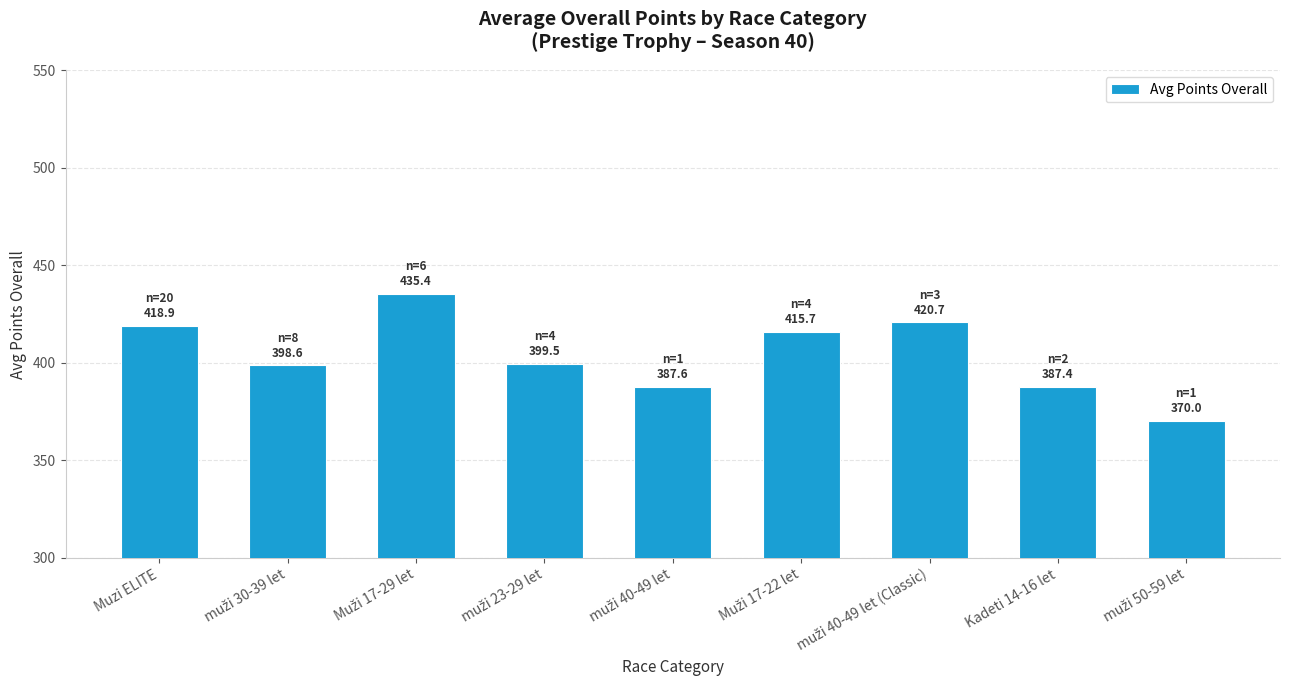

True or false: the data shows 583.0 at Kadeti 14-16 let.

False